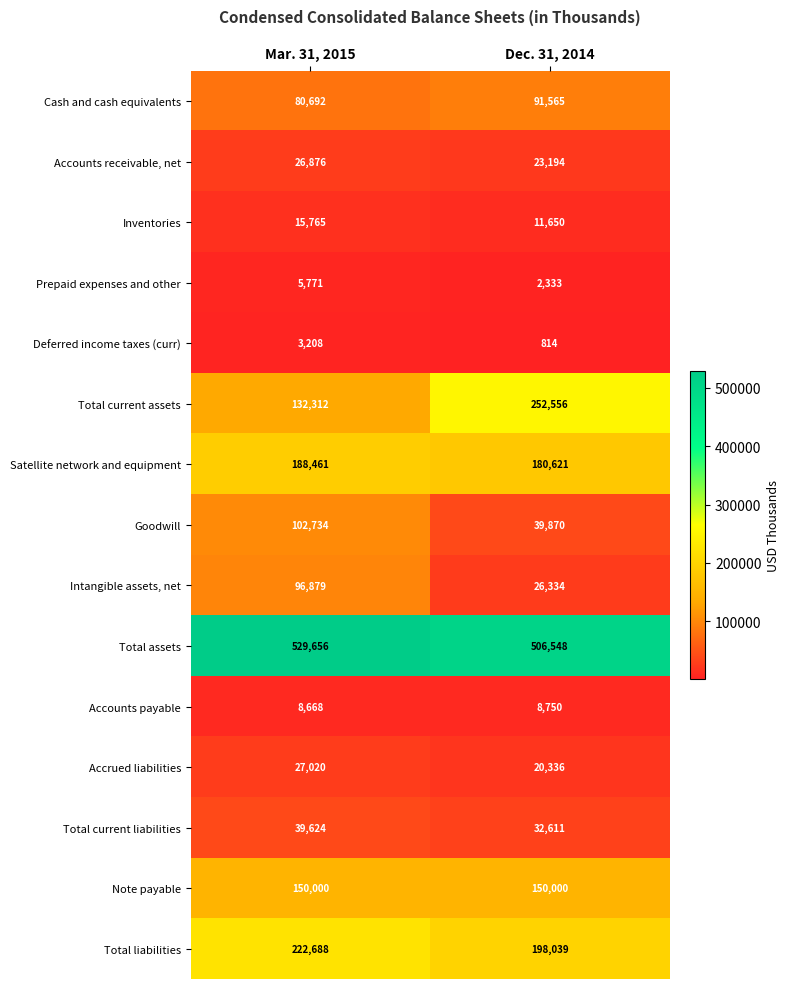

Where is Cash and cash equivalents nearest to the value 86128?

Mar. 31, 2015